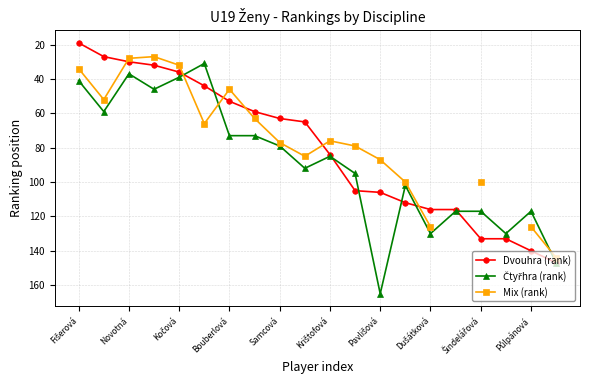

True or false: Mix (rank) has a value of 153.7 at 13.

False